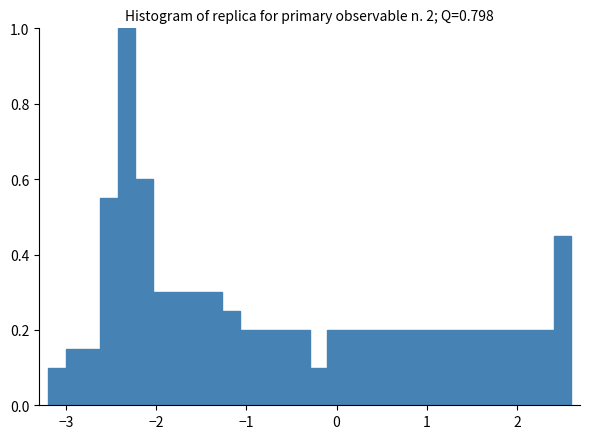

Read against the x-axis, roughly where is the centre of the tallest bar?

-2.3